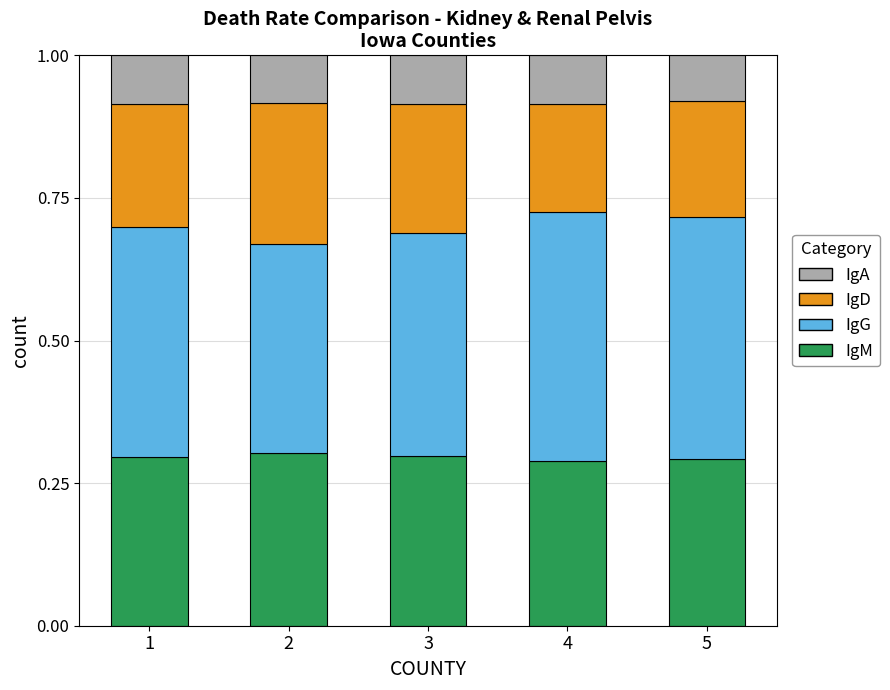

Is it true that IgM equals 0.3 at 1?

True